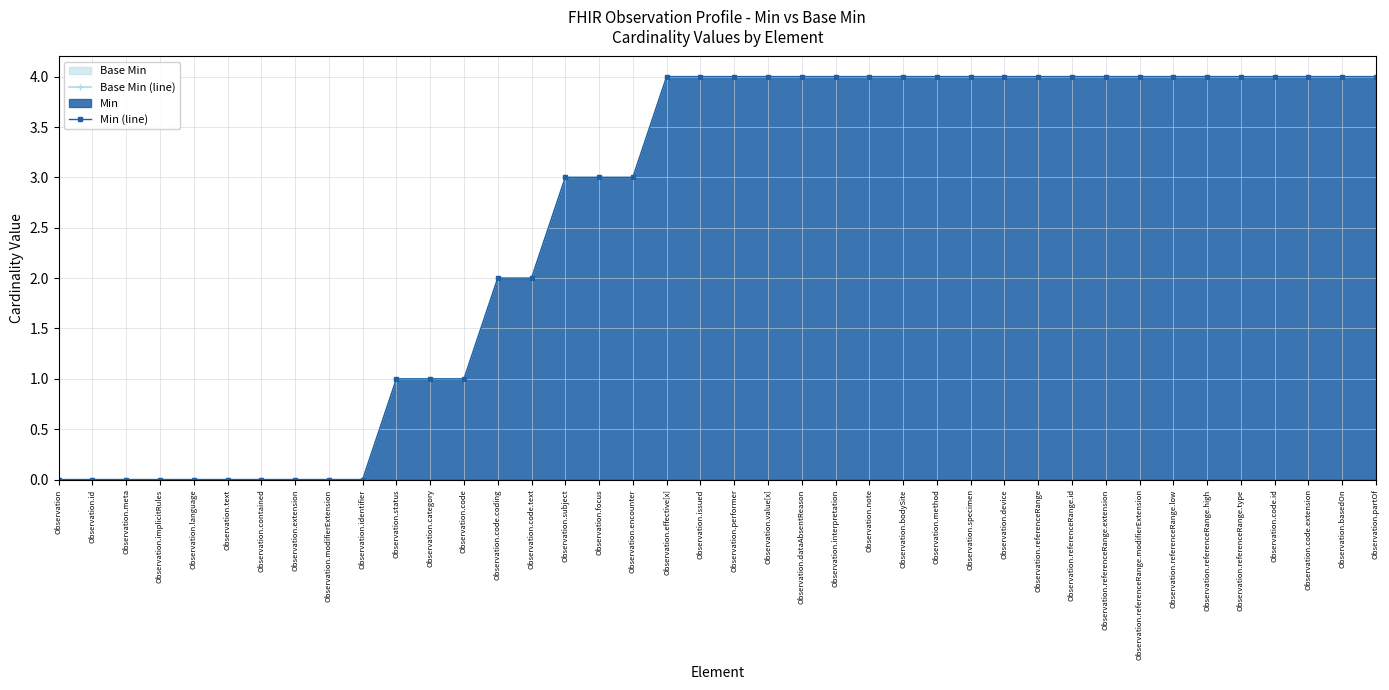

The value of Min (line) at Observation.implicitRules is 0. True or false?

True